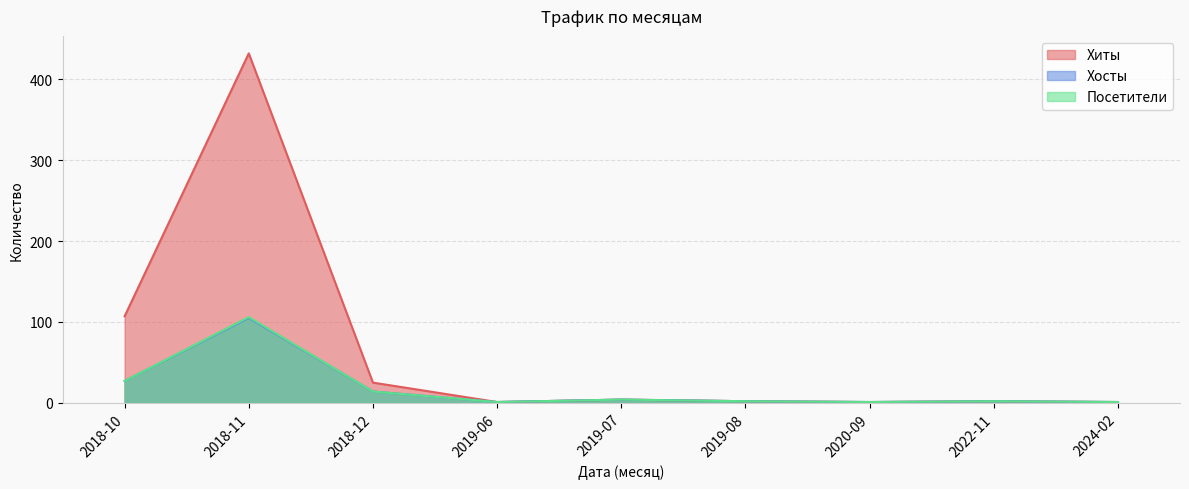

How many interior local peaks does the Хиты series have?

3